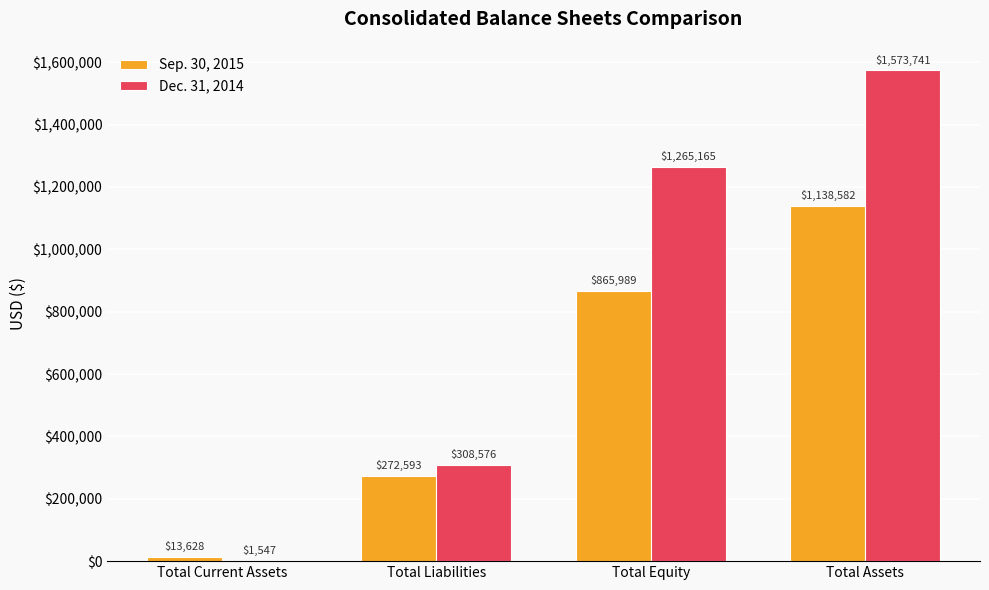

Reading left to right, list all the values displayed in this chart.

Sep. 30, 2015: Total Current Assets=13628	Total Liabilities=272593	Total Equity=865989	Total Assets=1138582
Dec. 31, 2014: Total Current Assets=1547	Total Liabilities=308576	Total Equity=1265165	Total Assets=1573741